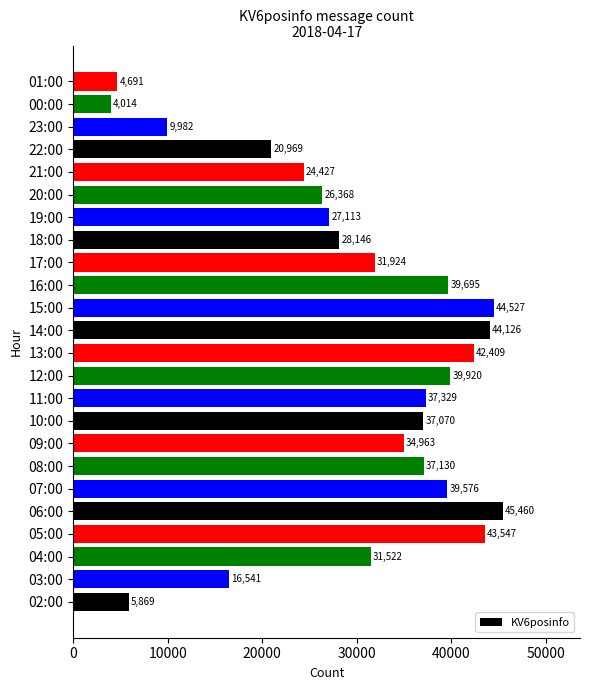

How many bars are there in total?

24